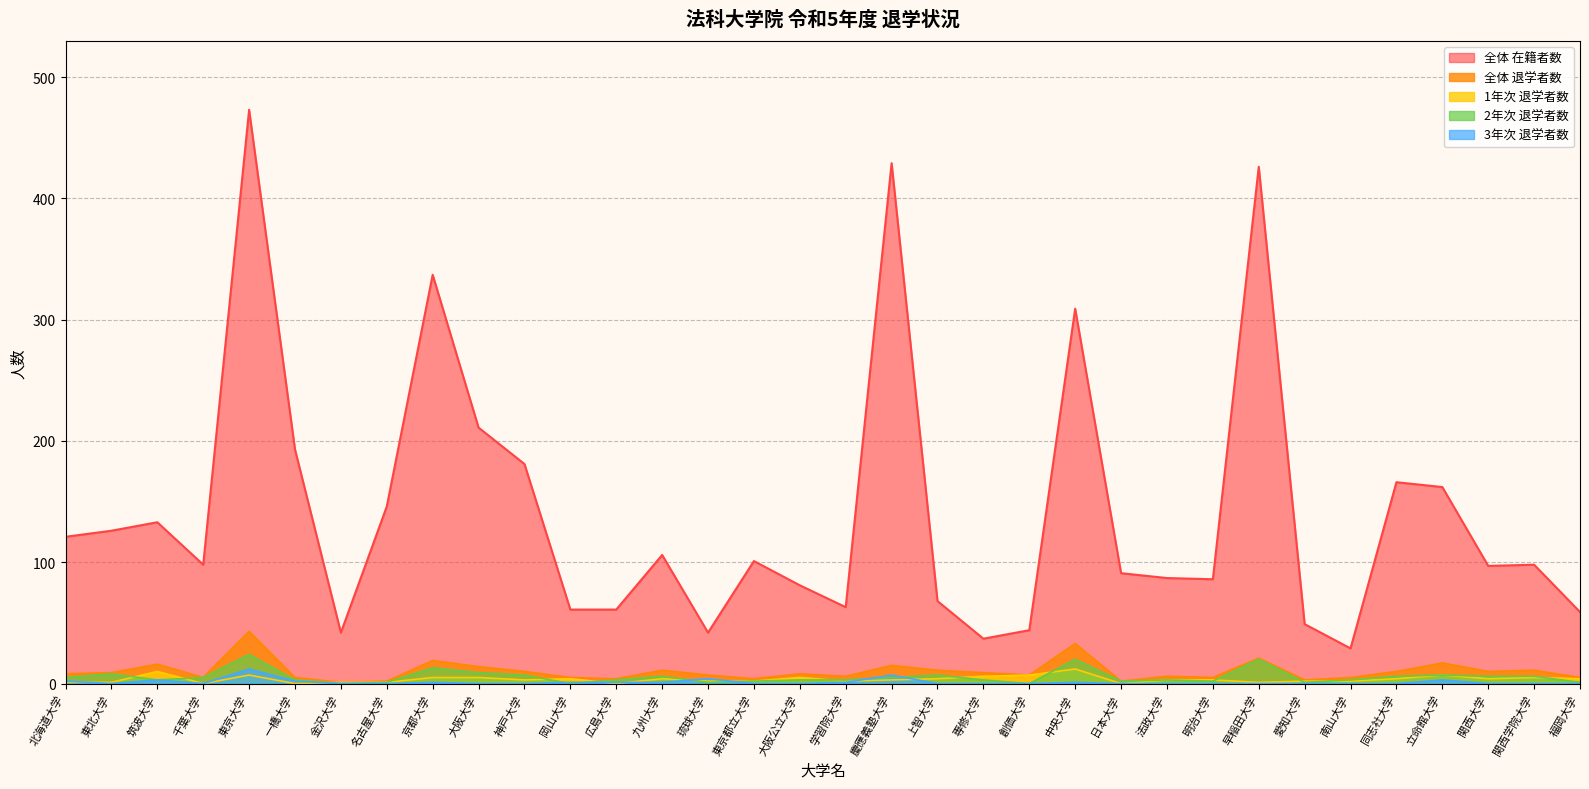

Is it true that 3年次 退学者数 equals 0 at 上智大学?

True